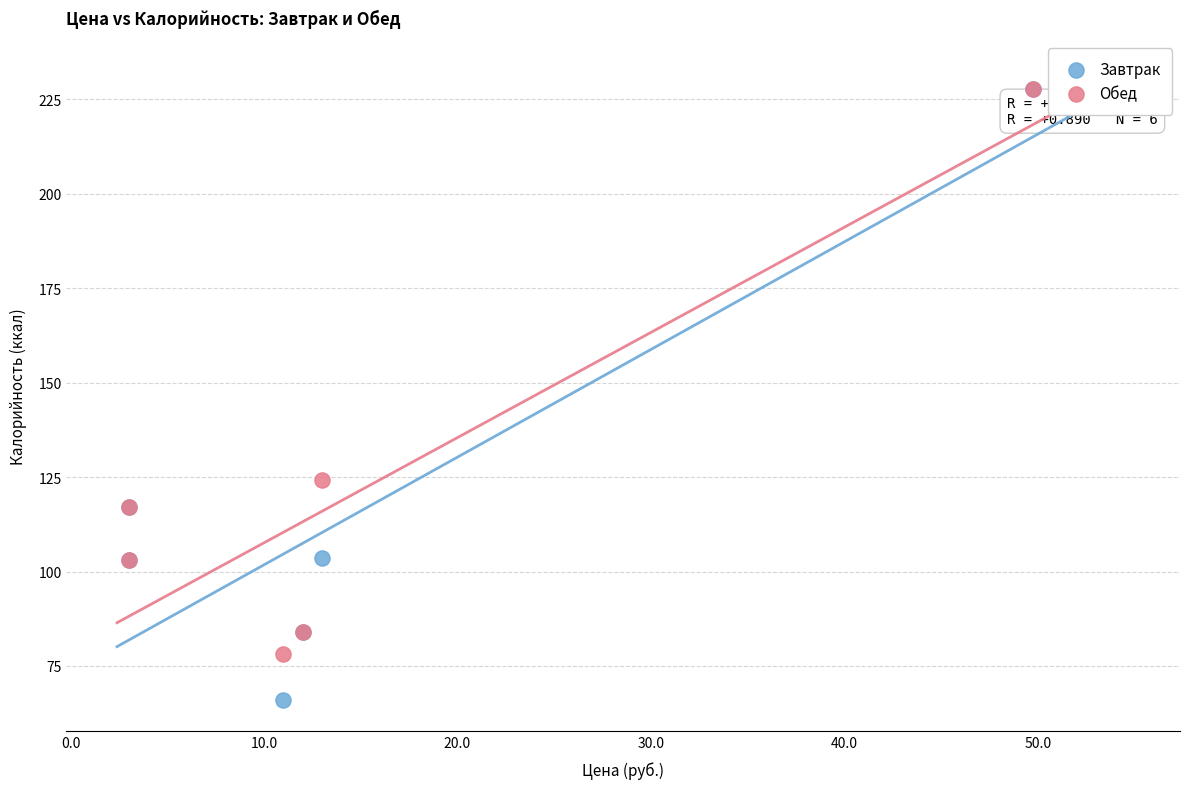

What are all the series names shown in the legend?

Завтрак, Обед